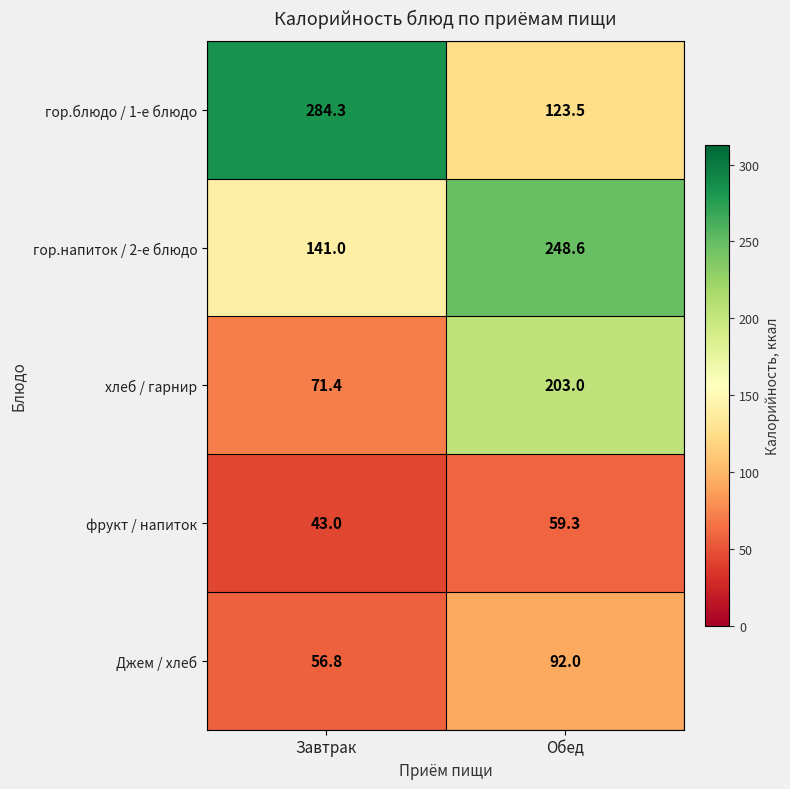

Read the хлеб / гарнир value at Обед.

203.0